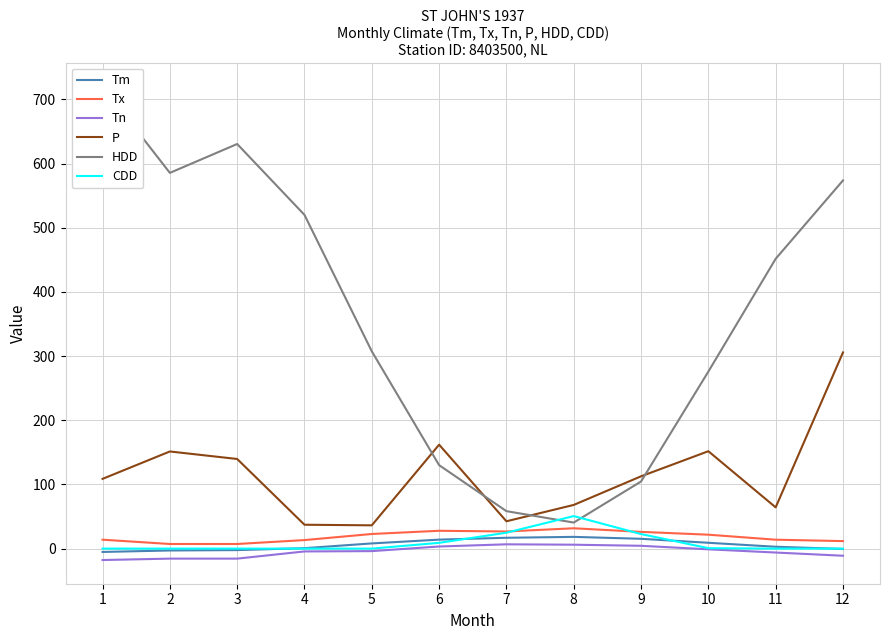

At which category is the sum across all series the highest?

12